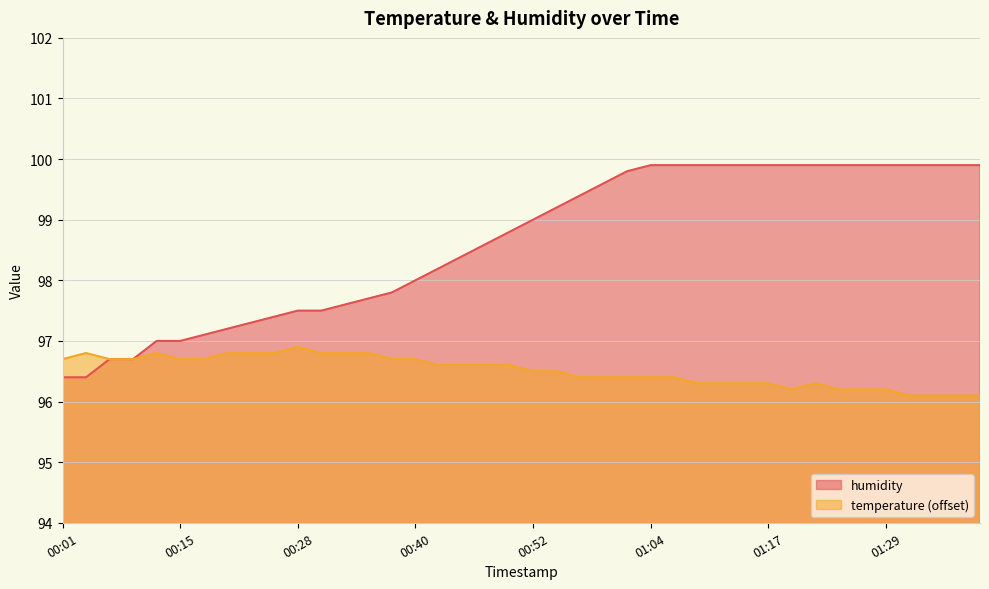

Which label corresponds to the smallest value in the chart?

01:31